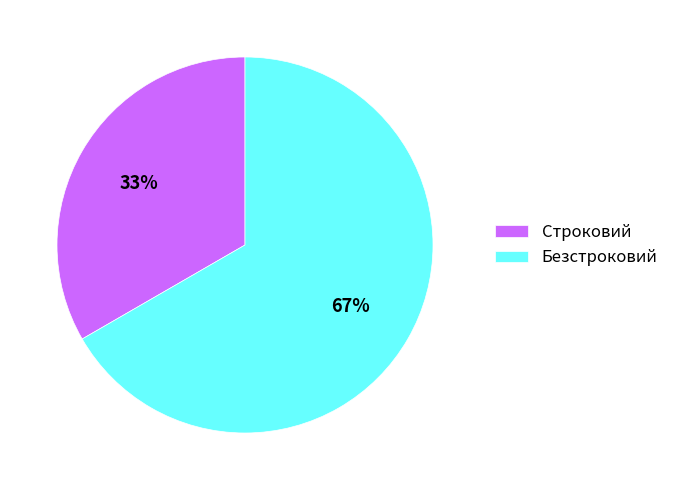

What percentage is the Безстроковий slice, to the nearest percent?

67%